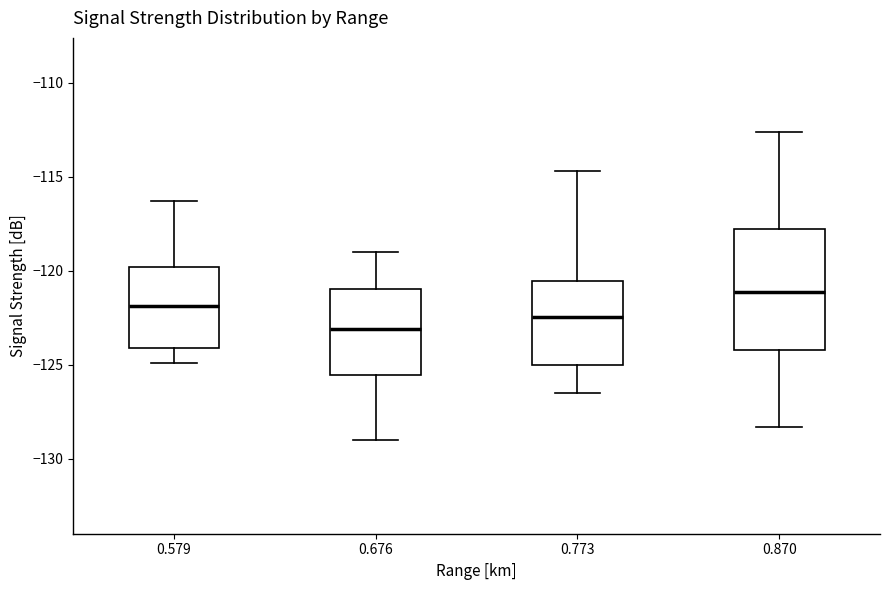

Reading left to right, transcribe this box plot: for each box, give where its median line is, the range the box spans, and where its two whiskers end, as read against the y-axis. The values are not printed on the chart, so give them approximately, as read against the axis.

0.579: median -122.0, box -124.0 to -120.0, whiskers -125.0 to -116.5
0.676: median -123.0, box -125.5 to -121.0, whiskers -129.0 to -119.0
0.773: median -122.5, box -125.0 to -120.5, whiskers -126.5 to -114.5
0.870: median -121.0, box -124.0 to -118.0, whiskers -128.5 to -112.5